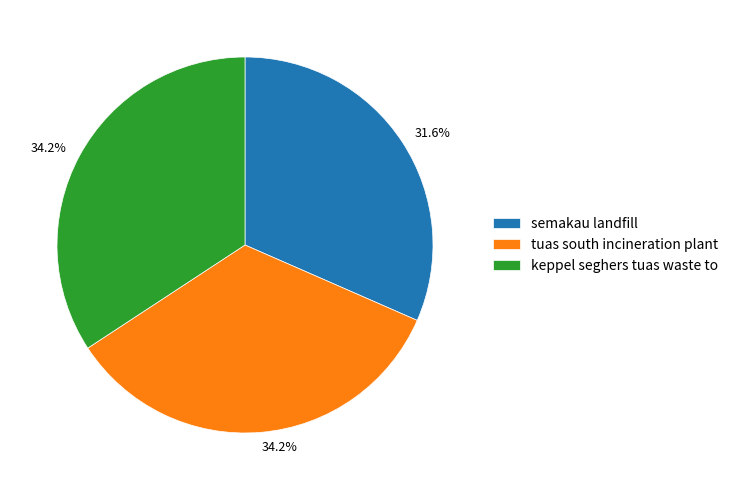

The tuas south incineration plant slice represents 34% of the pie. True or false?

True